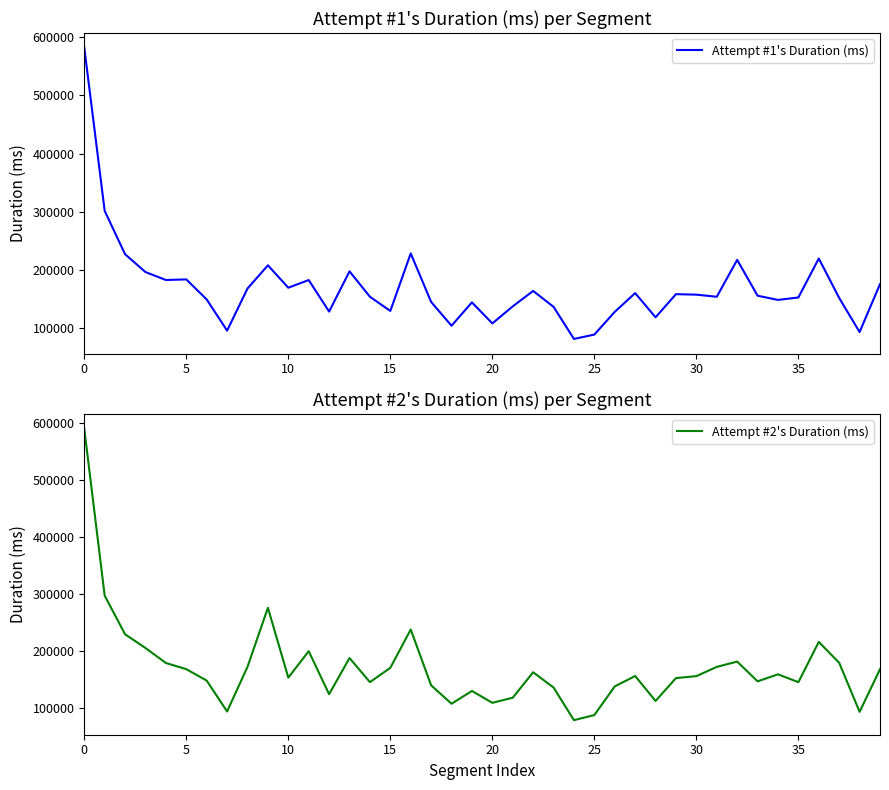

What is the maximum value for Attempt #1's Duration (ms)?

582415